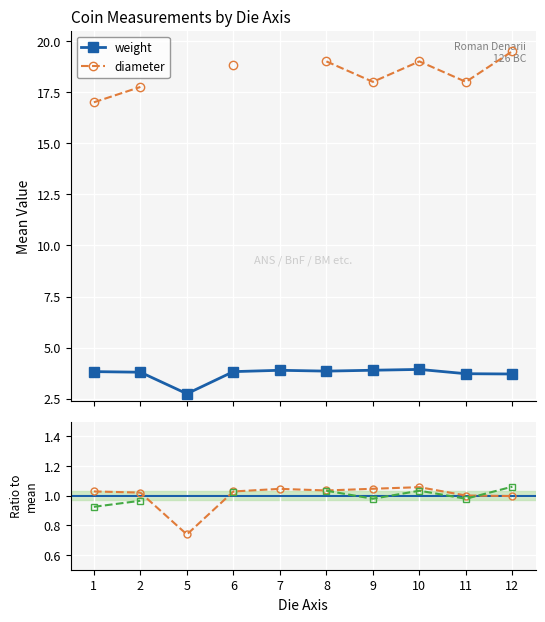

The value of diameter ratio at 11 is 0.3. True or false?

False